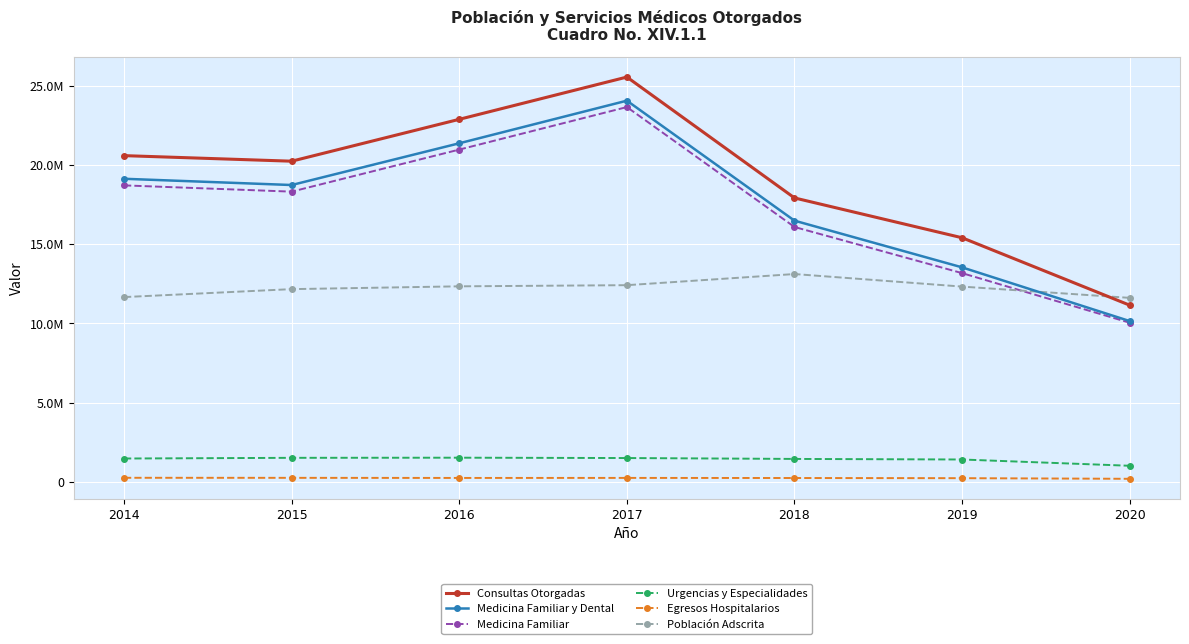

How many lines are shown in the chart?

6